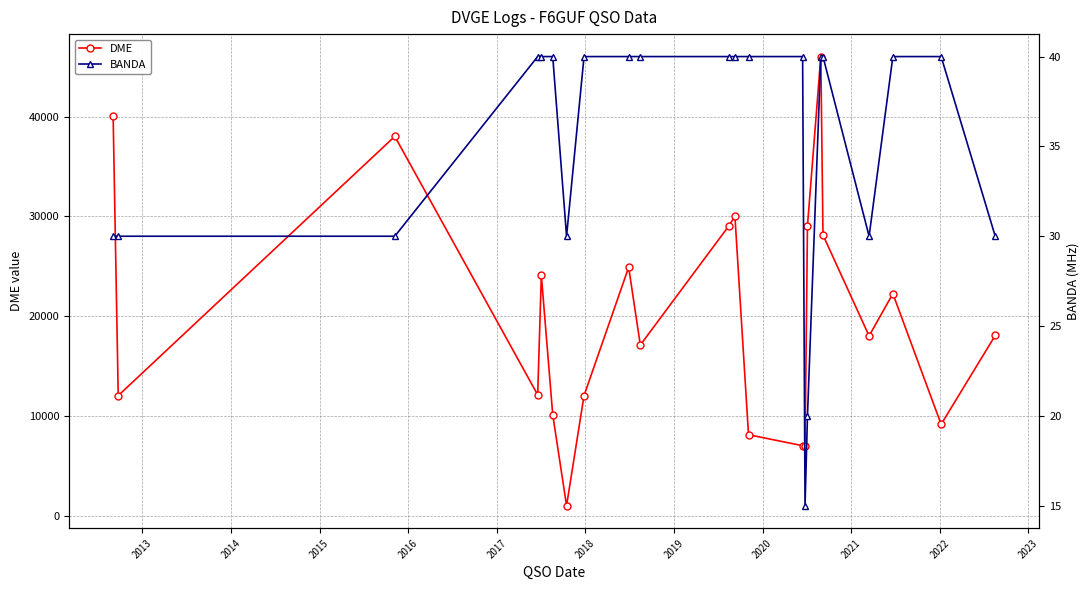

What is the lowest value of the DME series?

1004